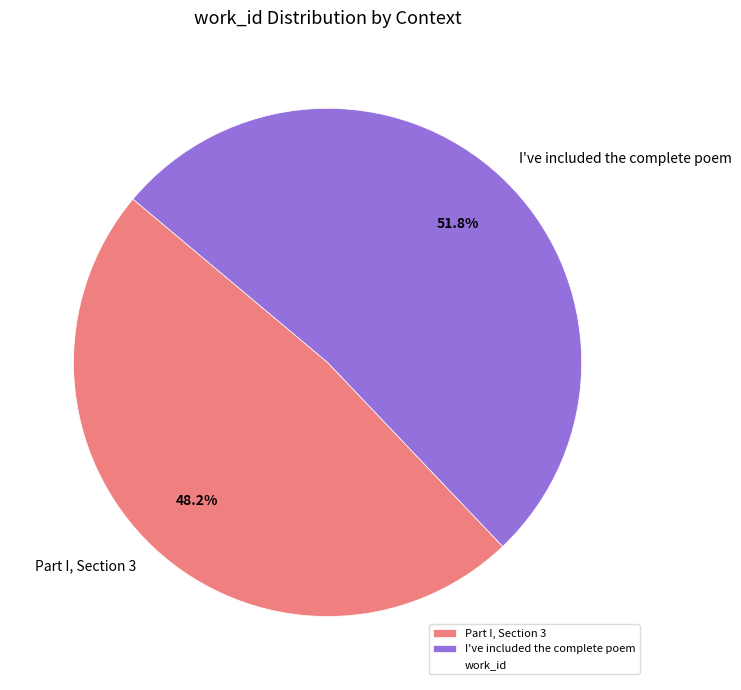

Approximately how many times larger is the value at Part I, Section 3 compared to I've included the complete poem?

0.9